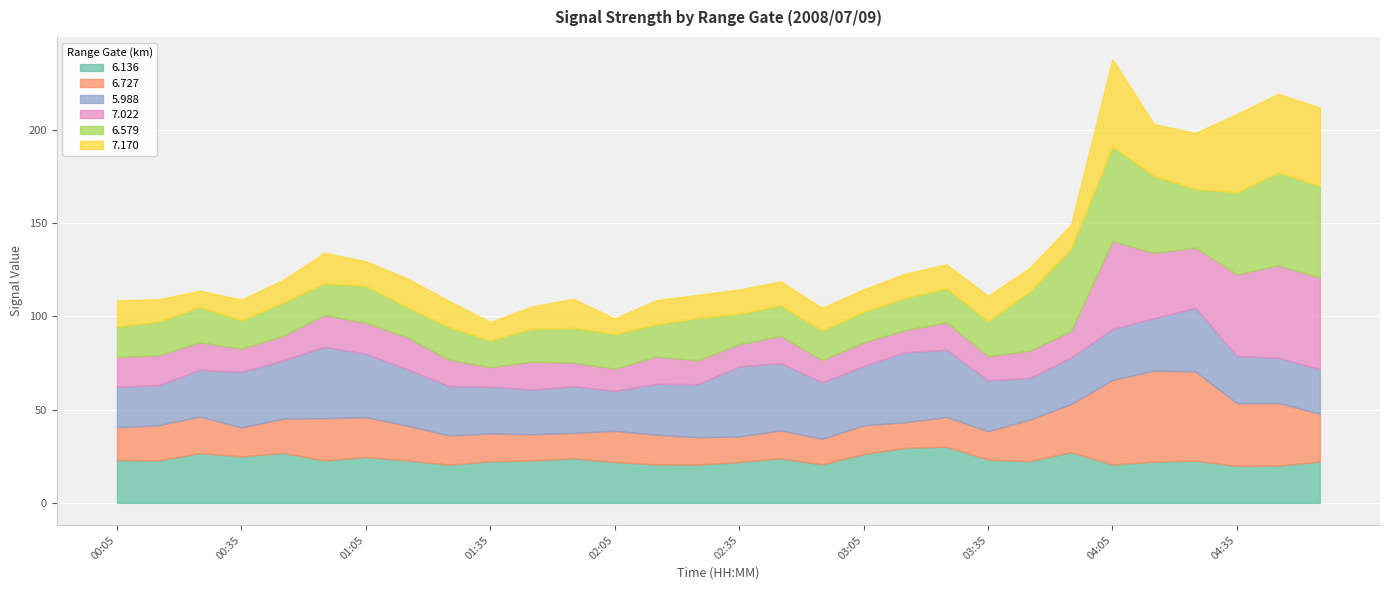

What is the difference between the maximum and second lowest values in the 6.727 series?

35.1